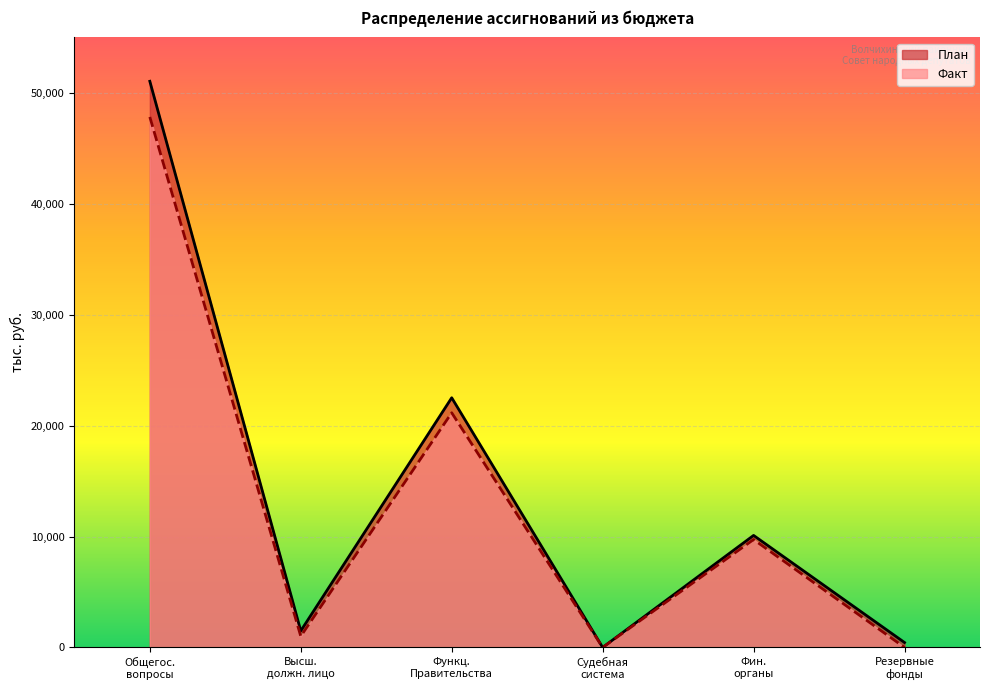

What are all the series names shown in the legend?

План, Факт